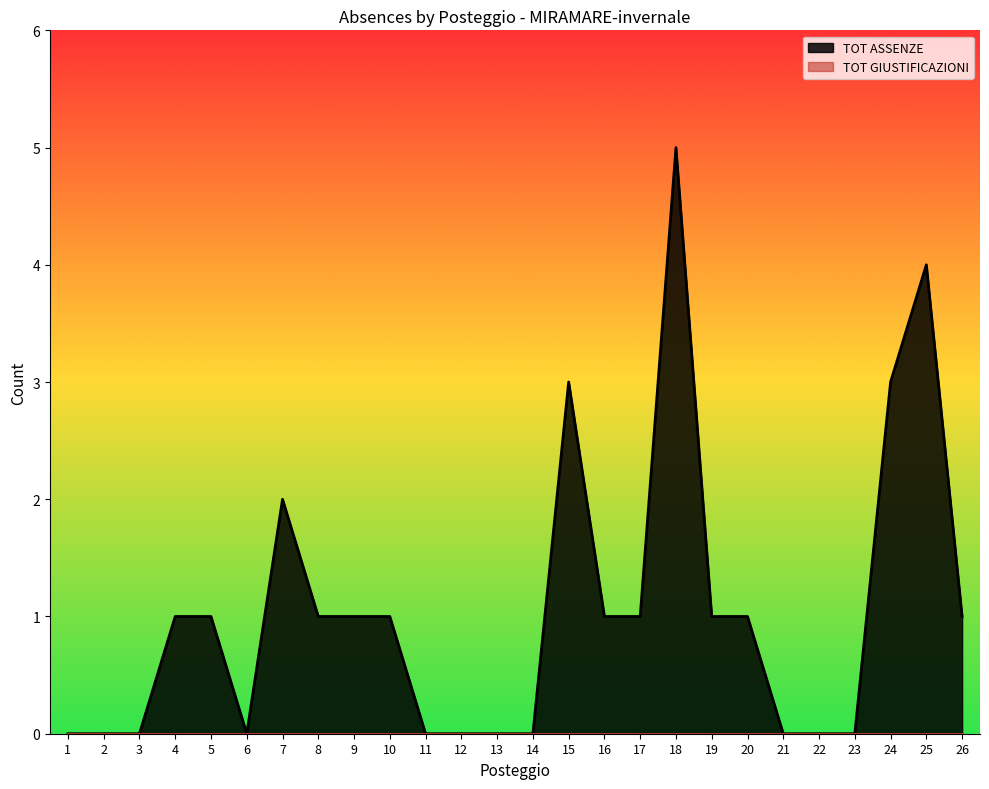

What is the greatest value displayed?

5